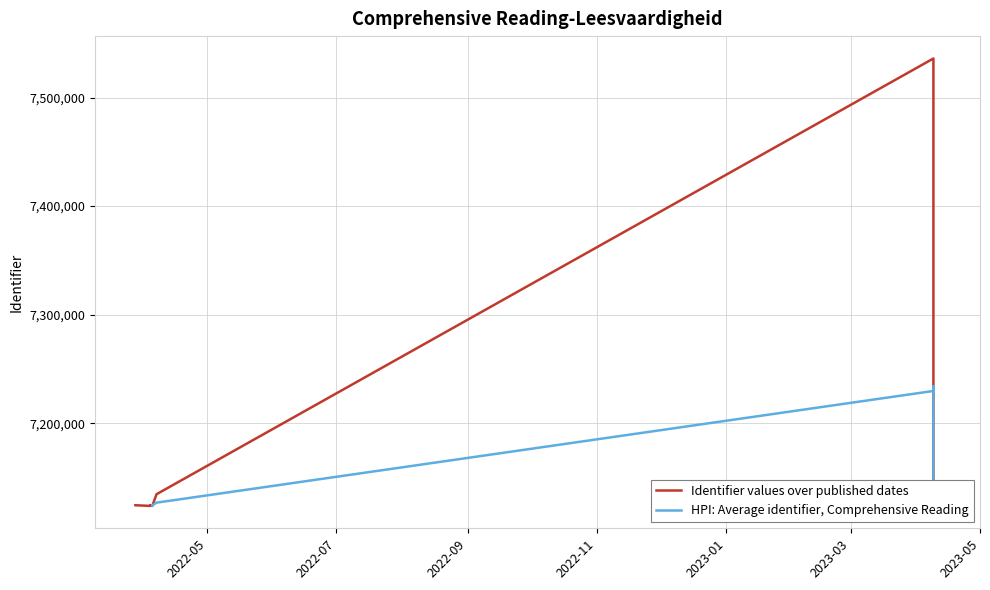

What is the greatest value displayed?

7536038